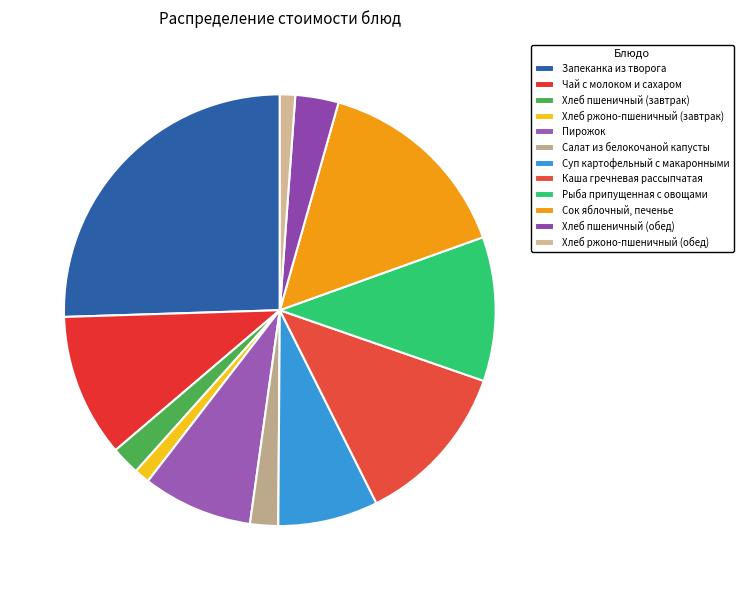

To the nearest percent, what portion does Рыба припущенная с овощами represent?

11%